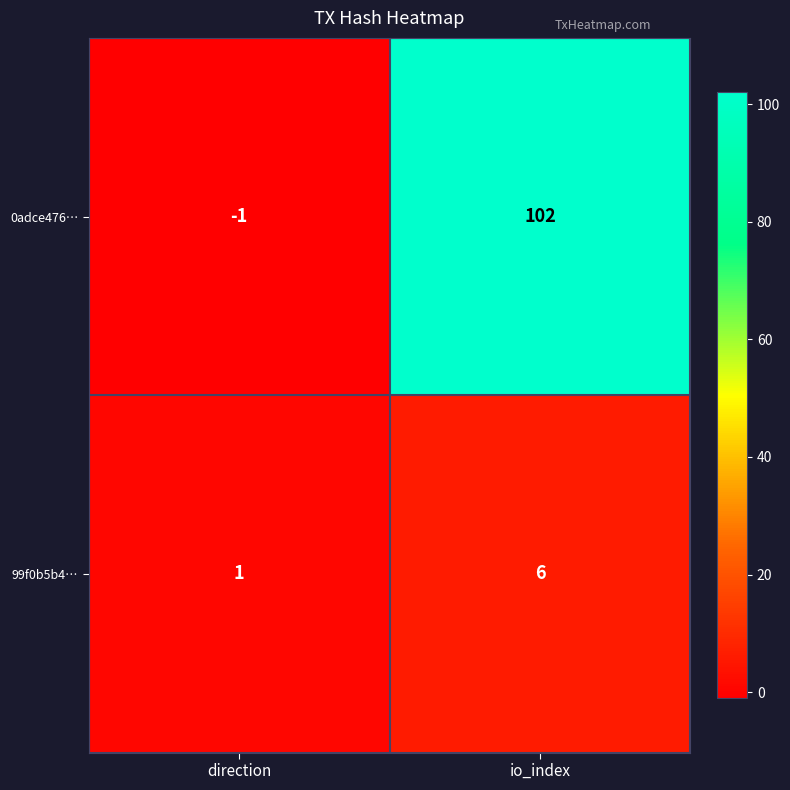

List the labels in order of 99f0b5b4… value, largest first.

io_index, direction